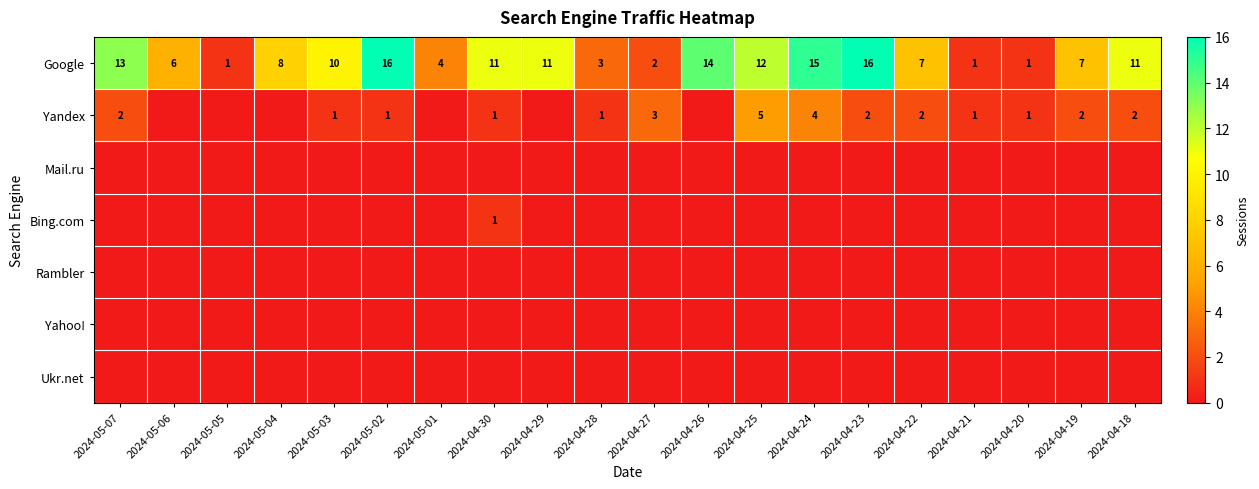

What is the maximum value shown in the chart?

16